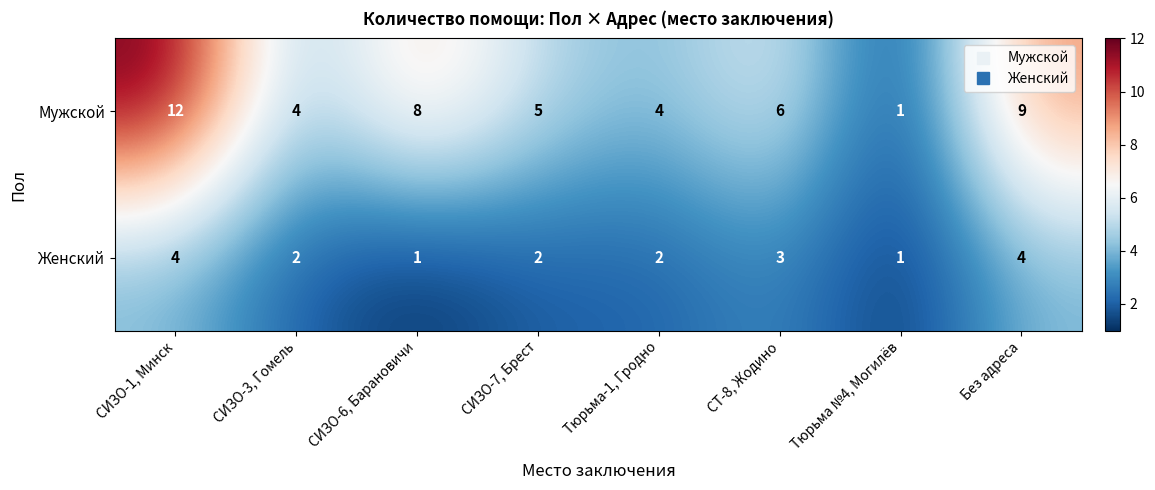

How many series are shown in this chart?

2